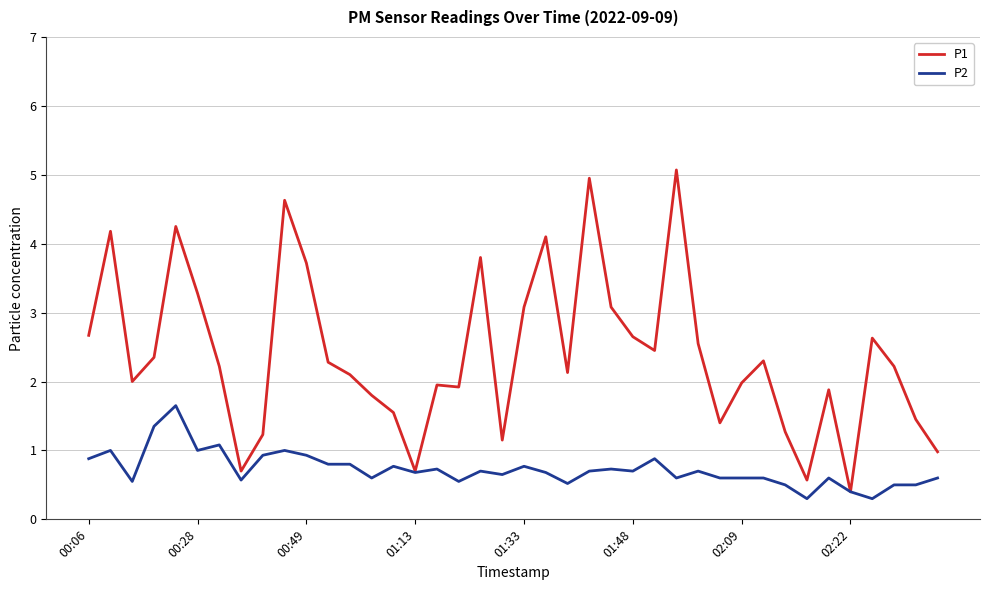

What are all the series names shown in the legend?

P1, P2